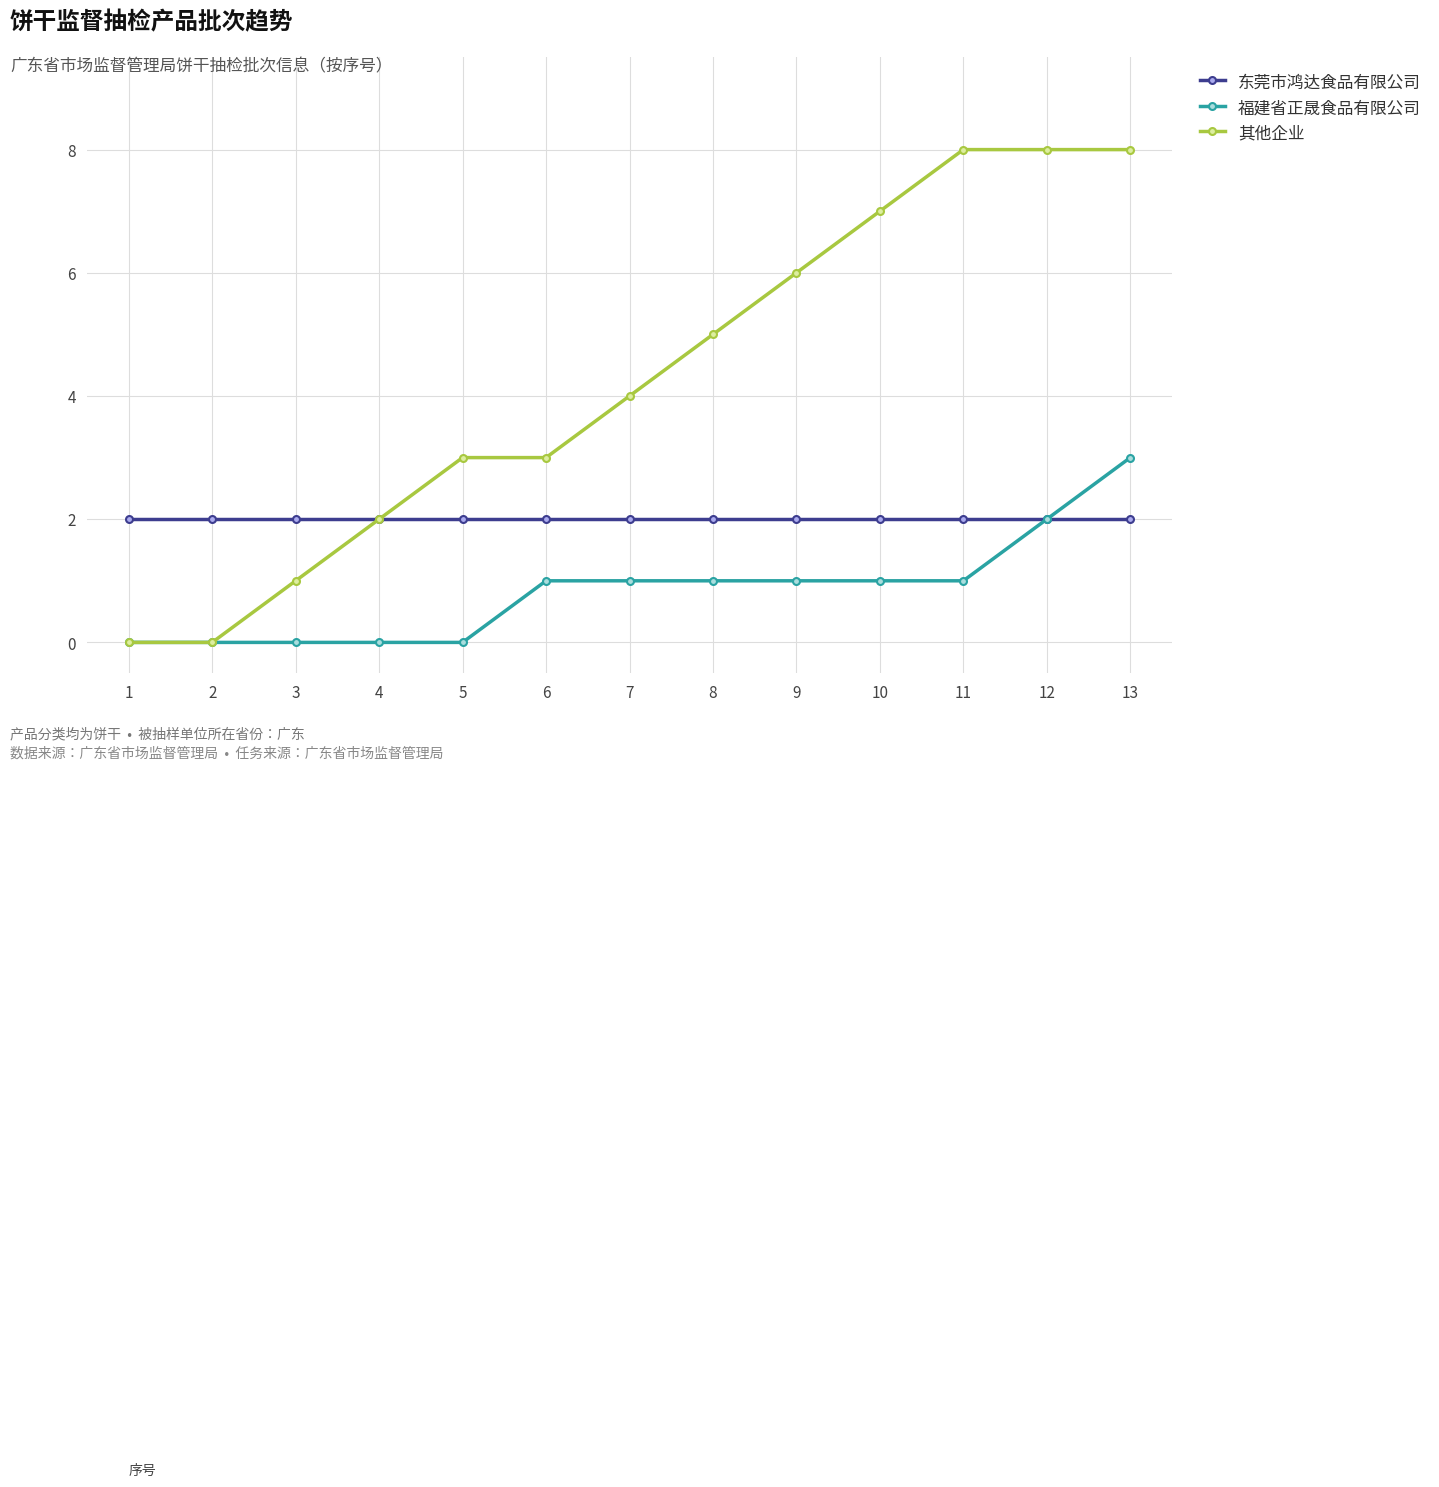

The 其他企业 series shows 3 at 6. True or false?

True